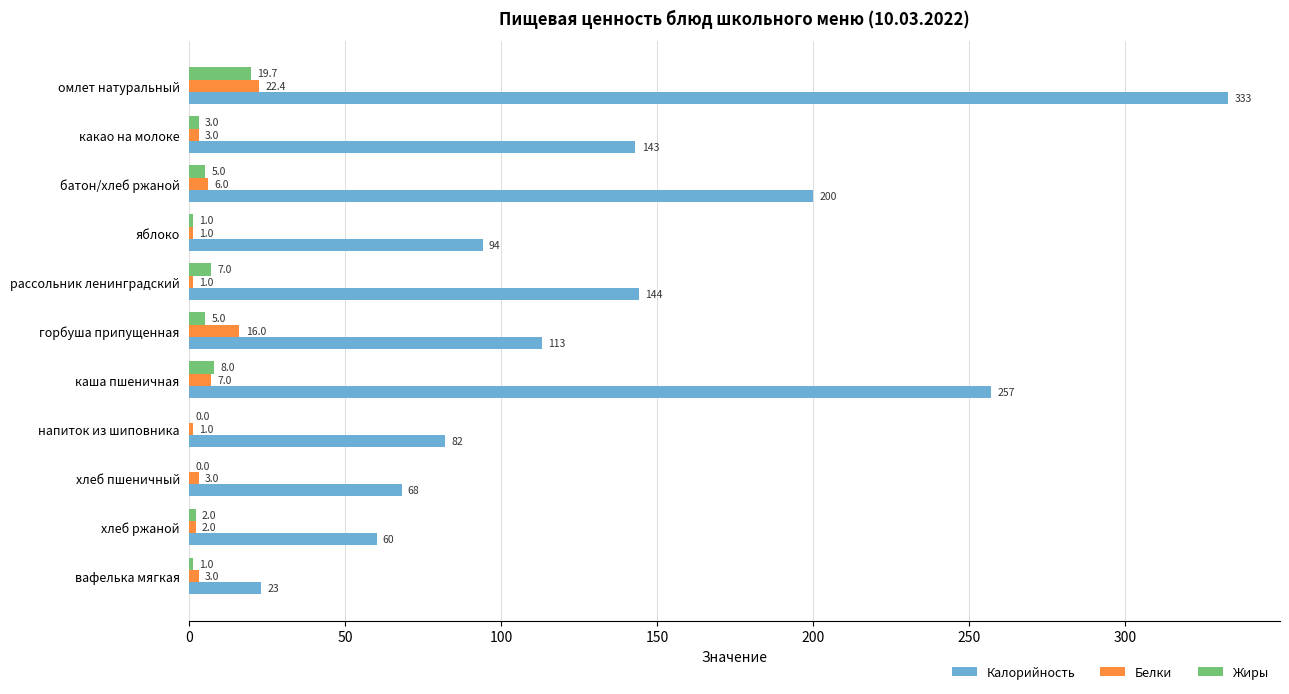

At which category is the sum across all series the highest?

омлет натуральный